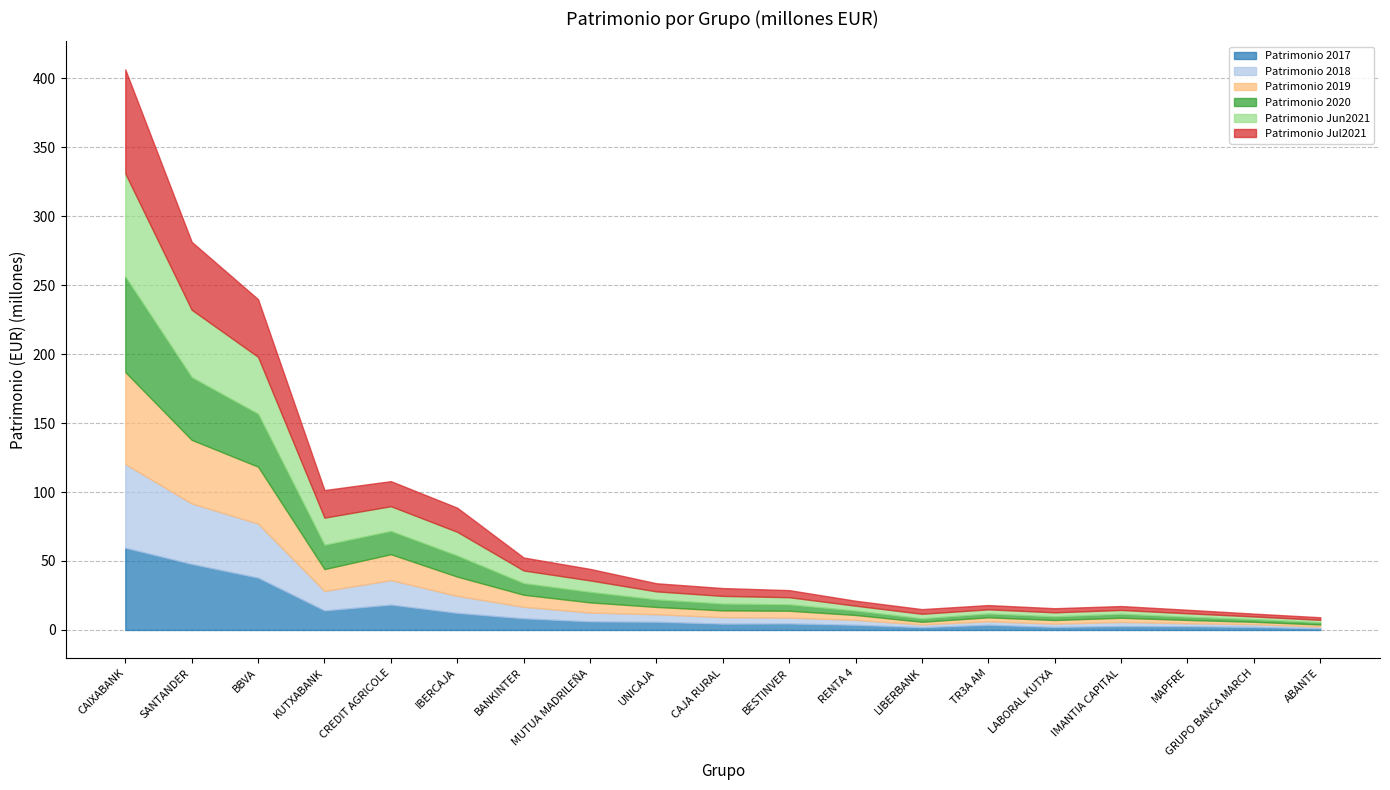

How many values in the Patrimonio 2018 series are below 4694381?

9